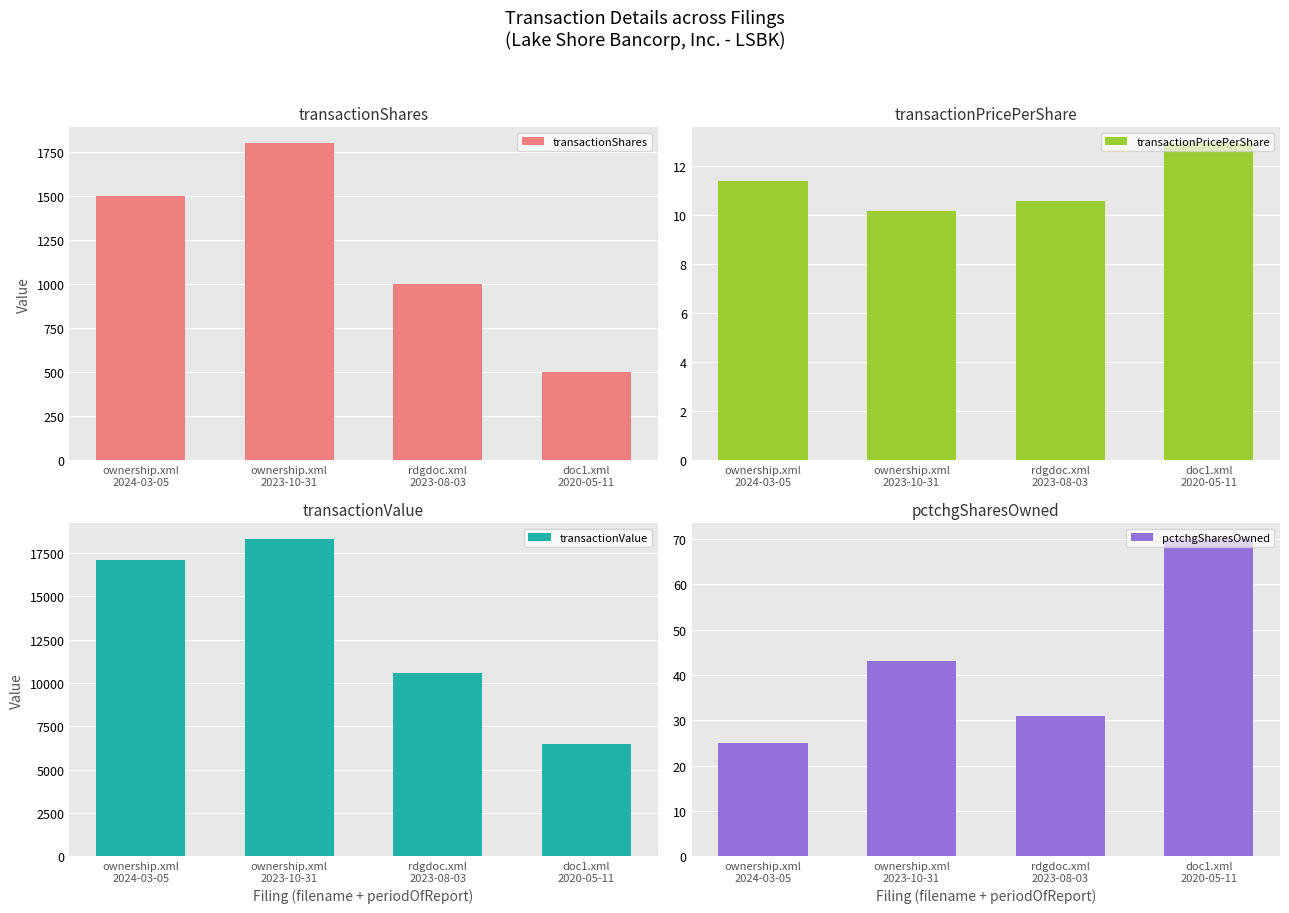

Count the number of data series in this chart.

4